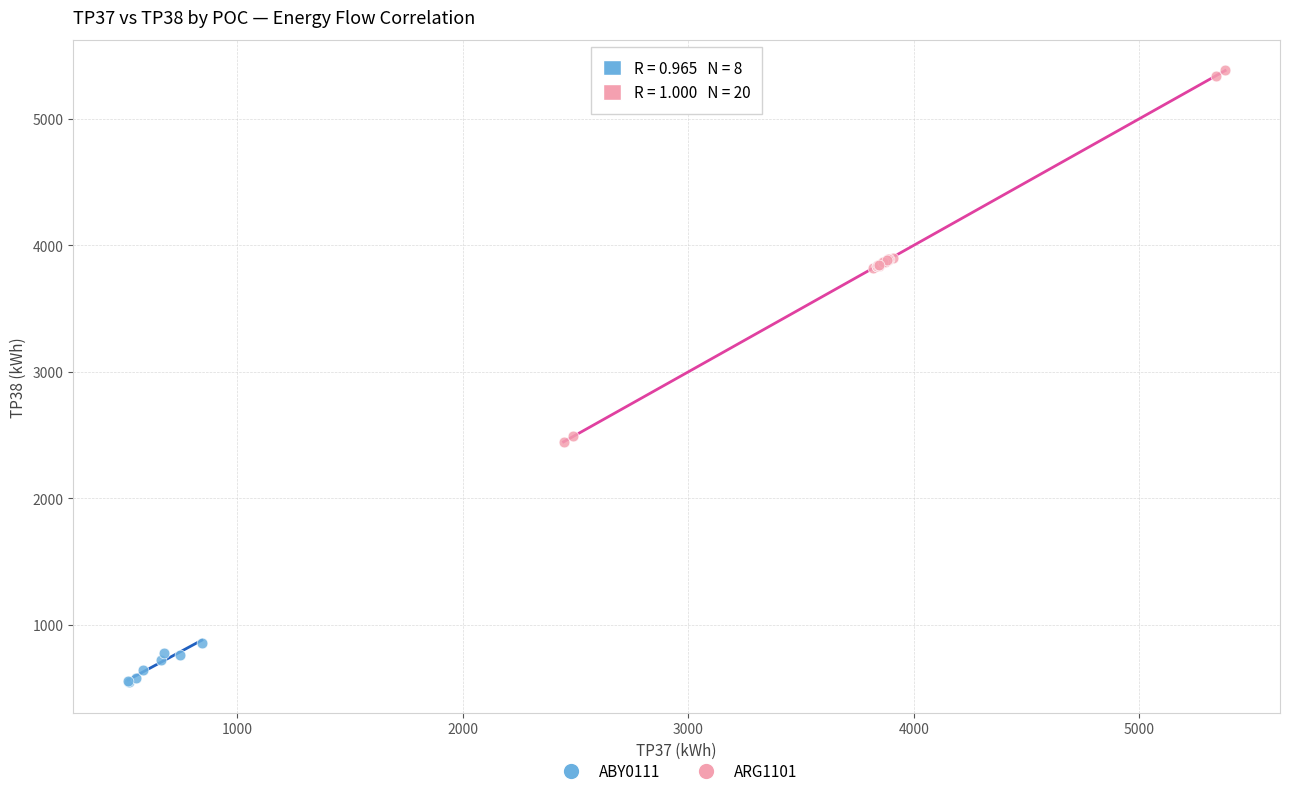

Which series contains the lowest Y value?

ABY0111